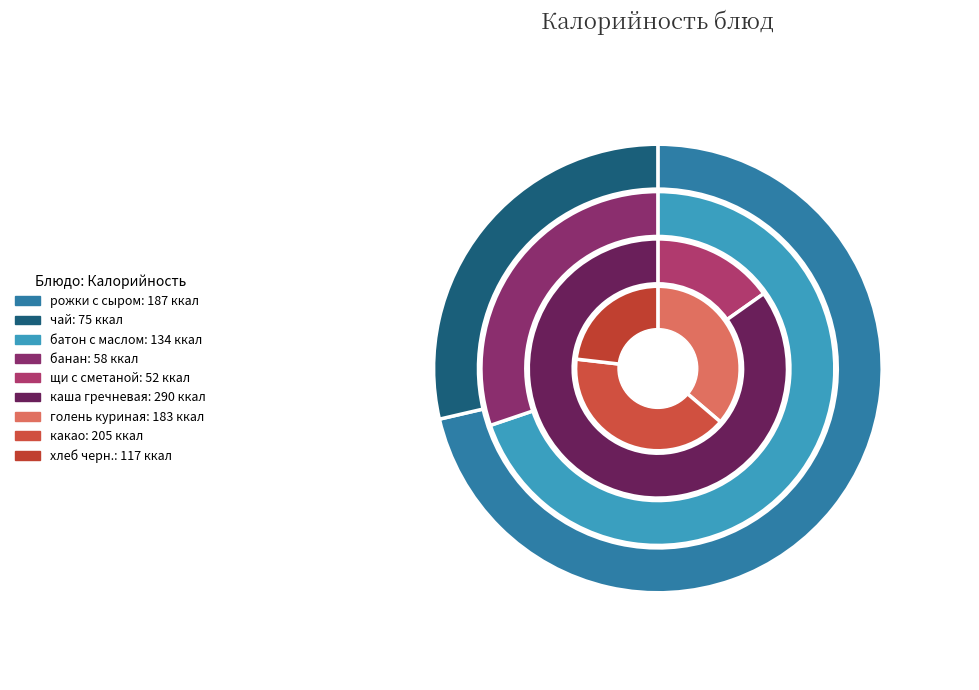

To the nearest percent, what is the difference between the largest and smallest slice percentages?

18%